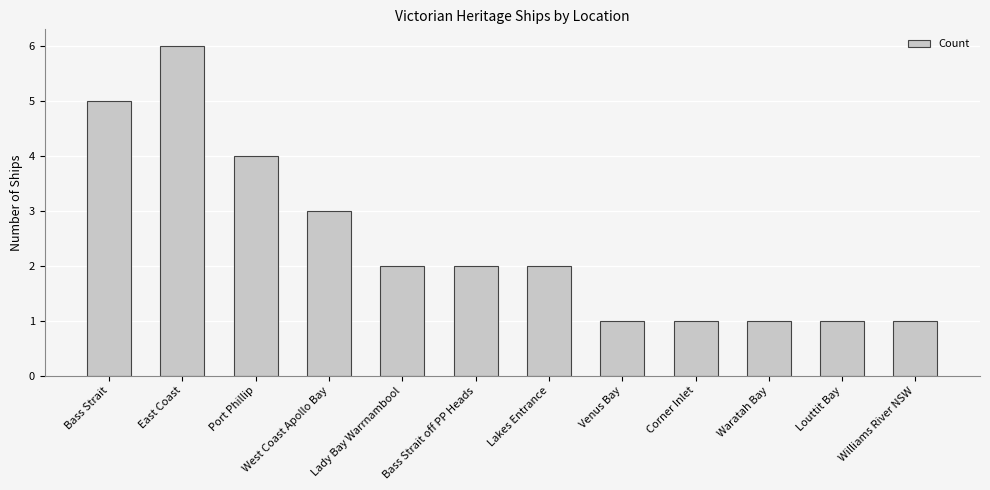

Which has a higher value, Venus Bay or Bass Strait off PP Heads?

Bass Strait off PP Heads